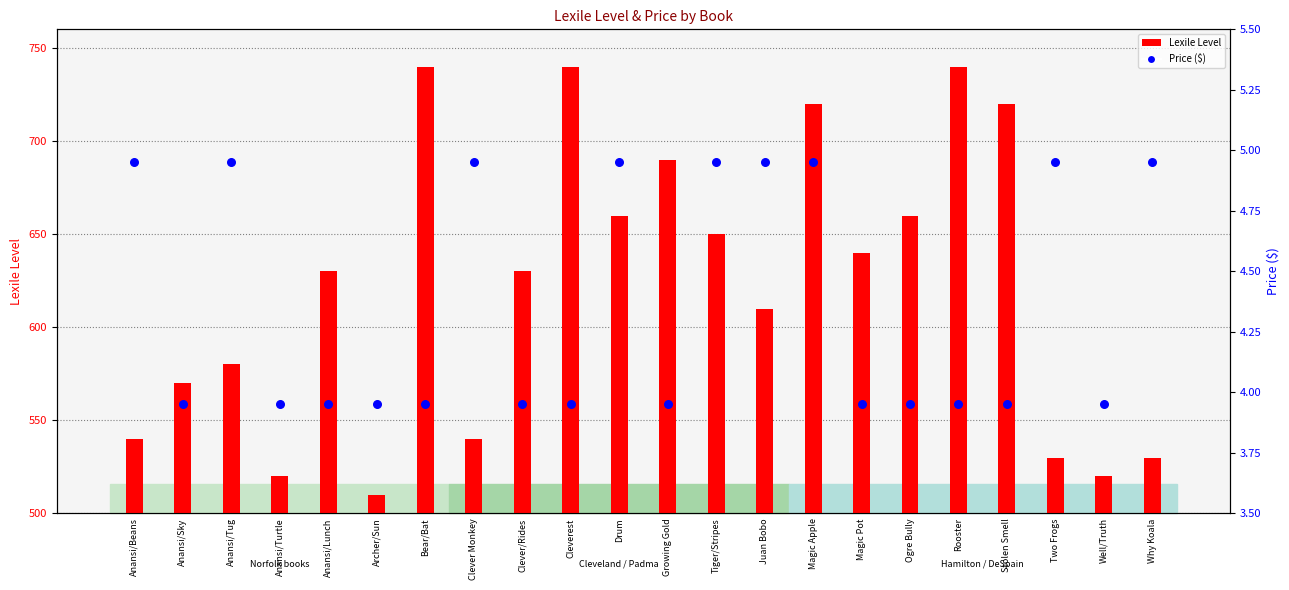

Which series has the largest total across all categories?

Lexile Level